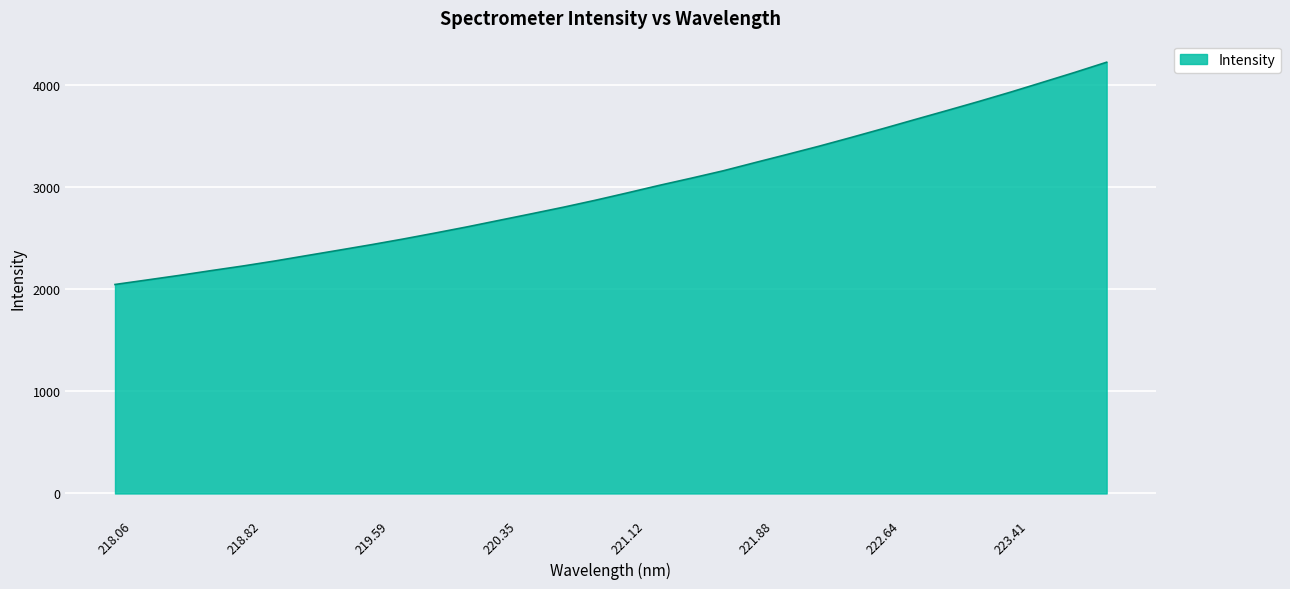

What is the maximum value shown in the chart?

4228.0